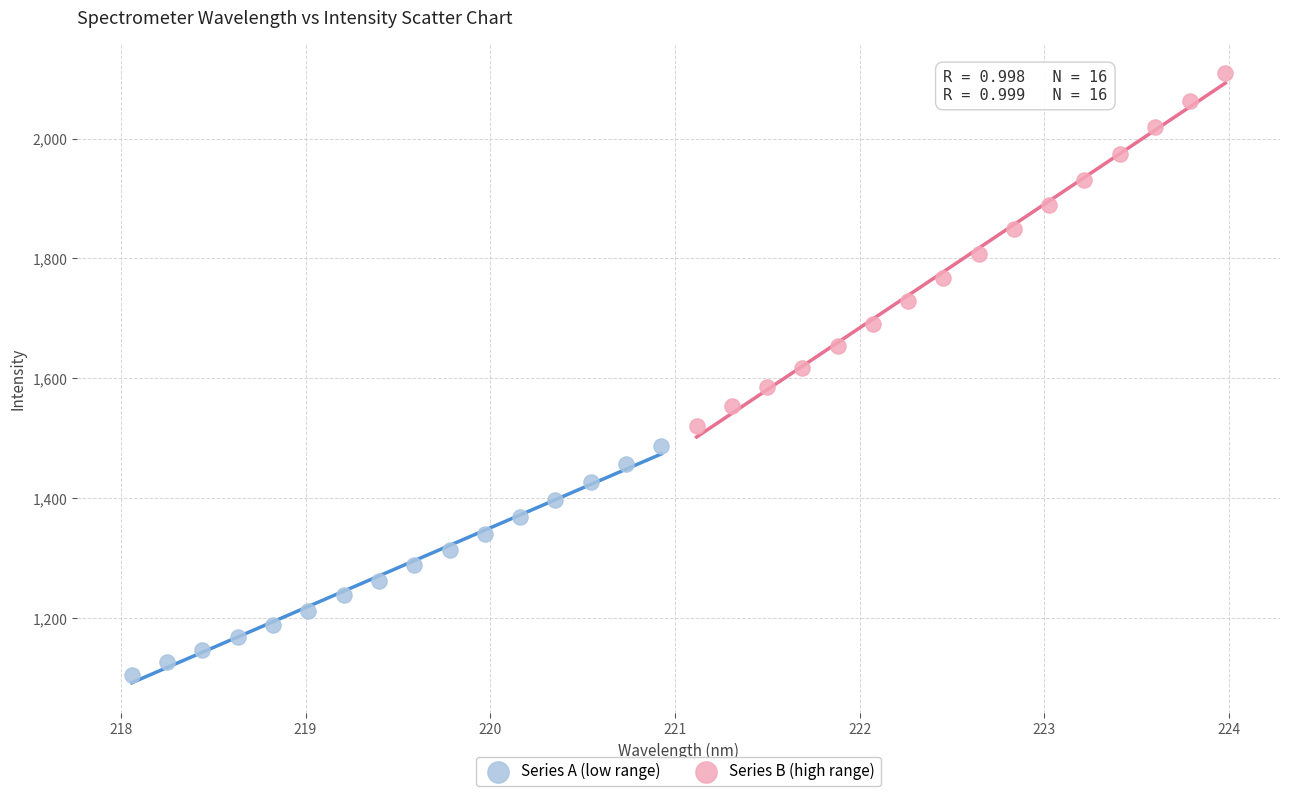

Which series reaches the maximum Y coordinate?

Series B (high range)